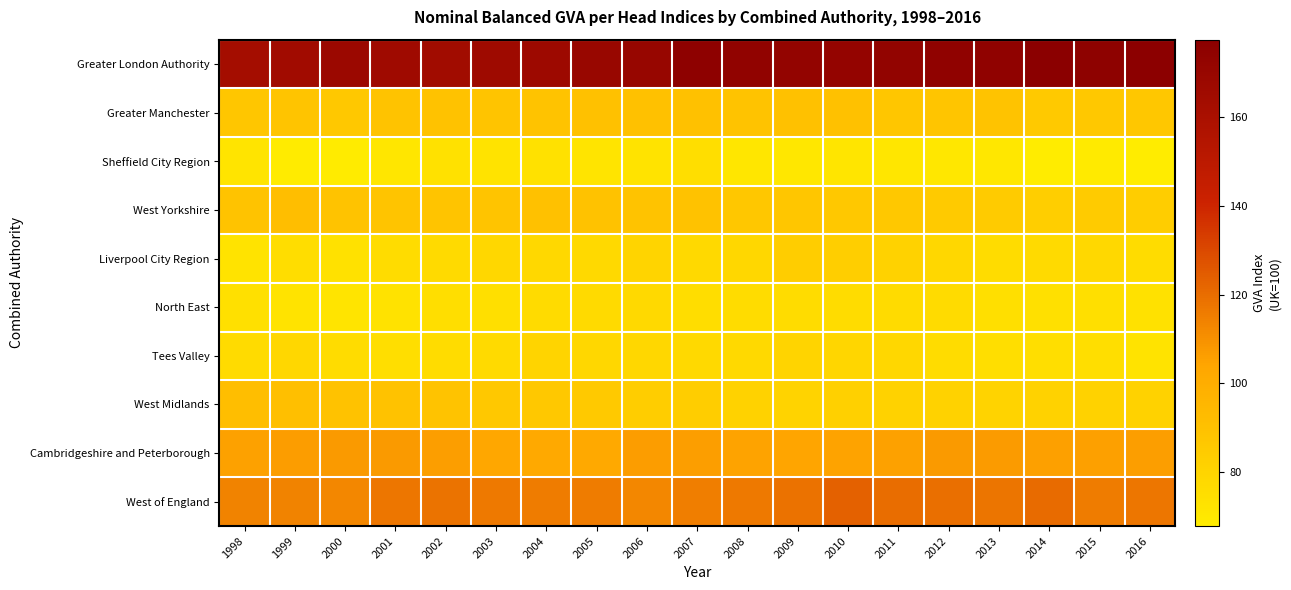

At how many categories does at least one series exceed 151?

19